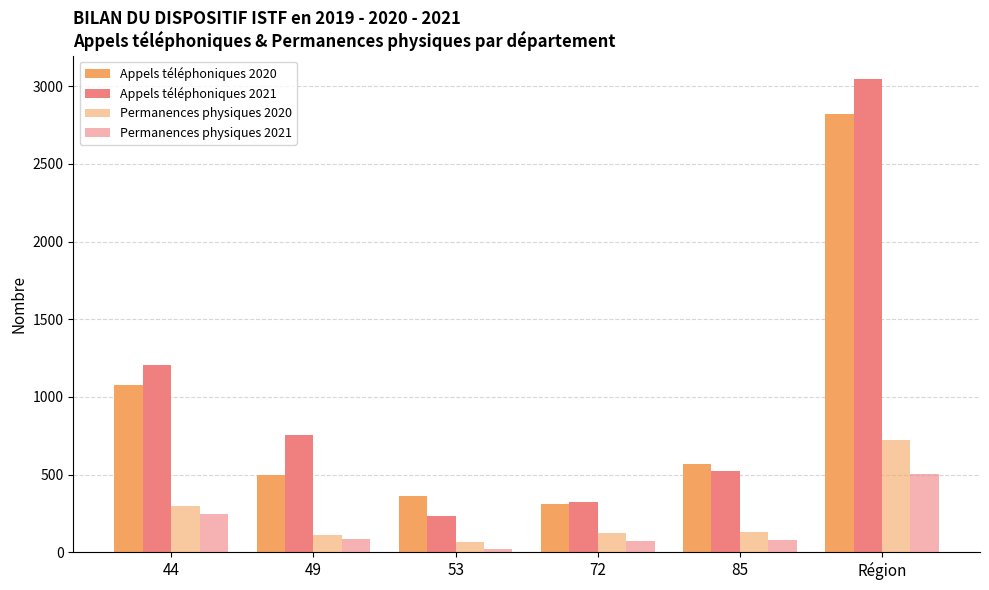

How many bars are there in total?

24